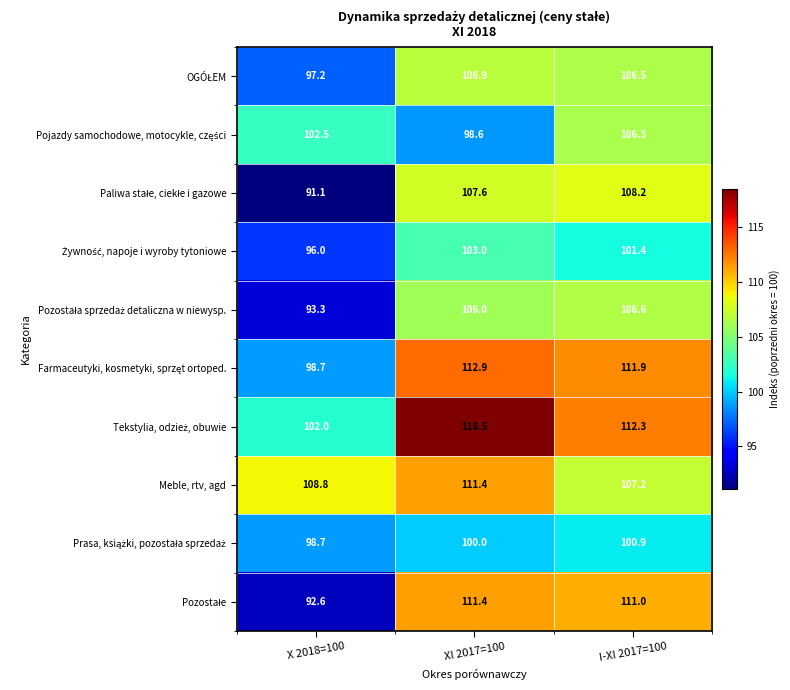

What is the difference between the highest and lowest values at I-XI 2017=100?

11.4